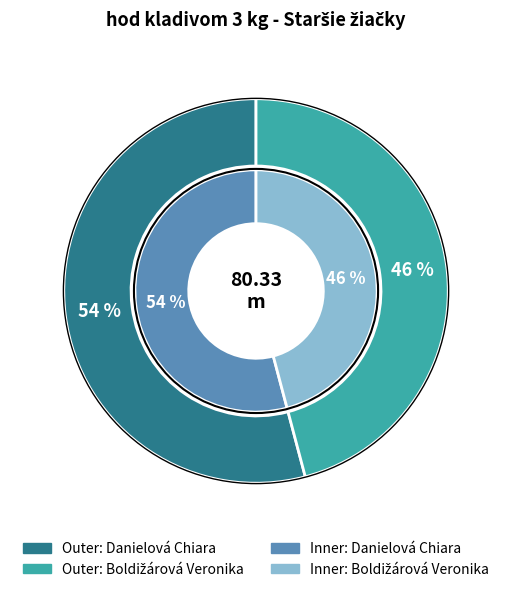

Which has a higher value, Boldižárová Veronika or Danielová Chiara?

Danielová Chiara